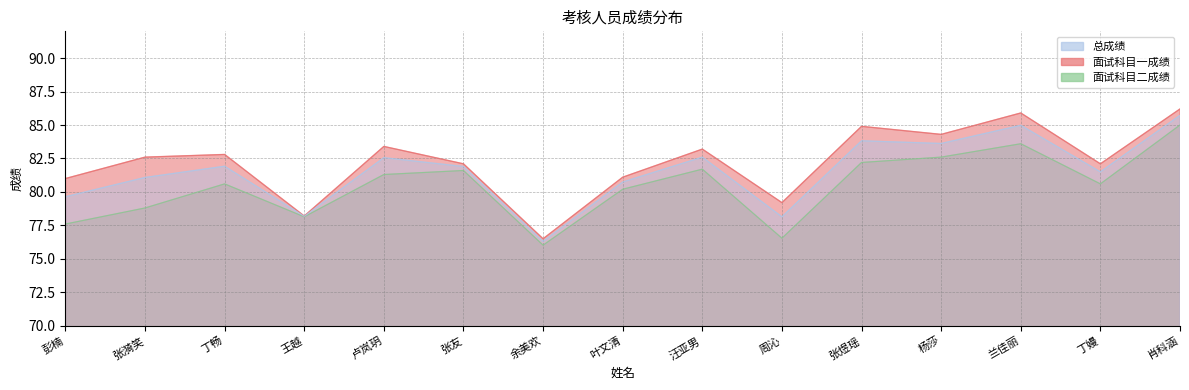

How many data points in 面试科目一成绩 are above 82?

10